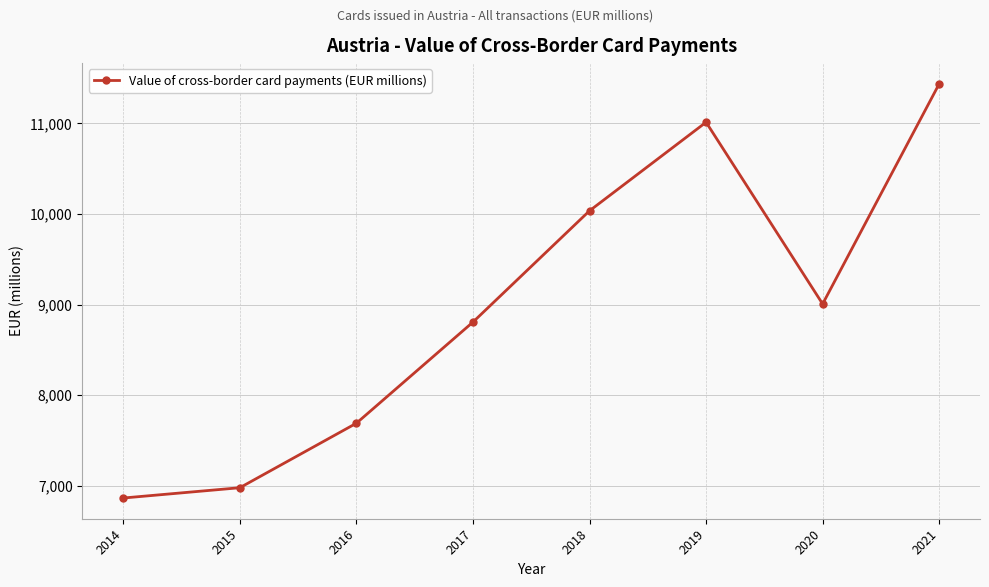

Reading left to right, list all the values displayed in this chart.

2014=6863.9	2015=6977.7	2016=7689.6	2017=8806.3	2018=10035.1	2019=11013.0	2020=9006.5	2021=11437.1